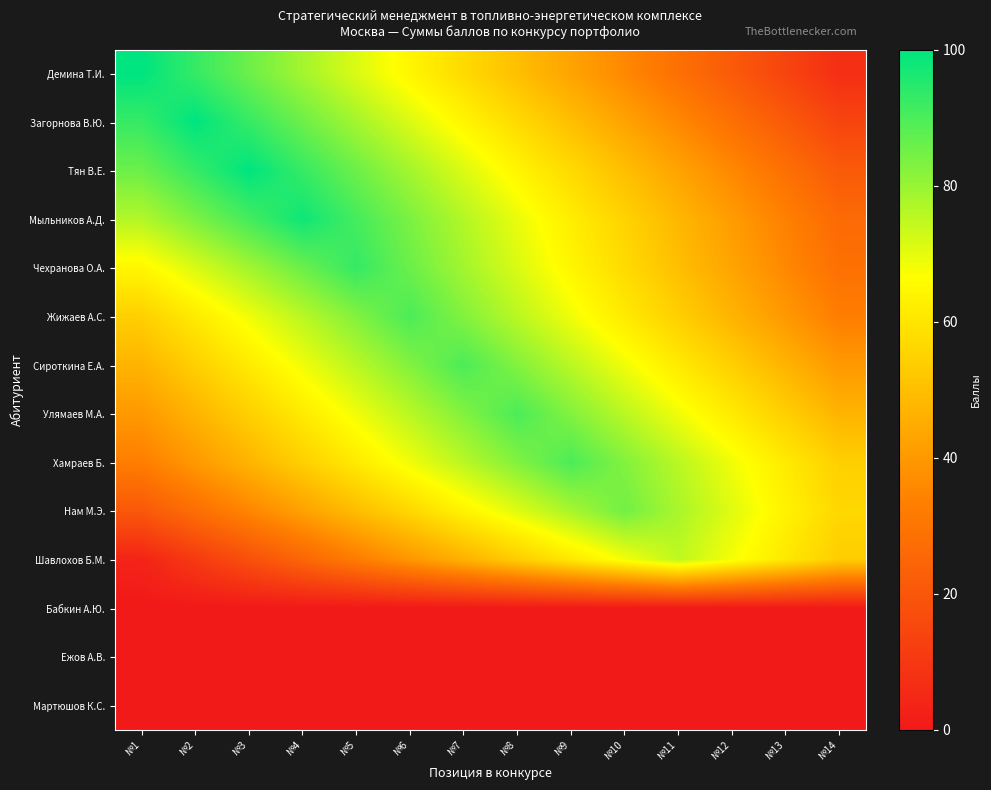

At how many categories does at least one series exceed 19?

14